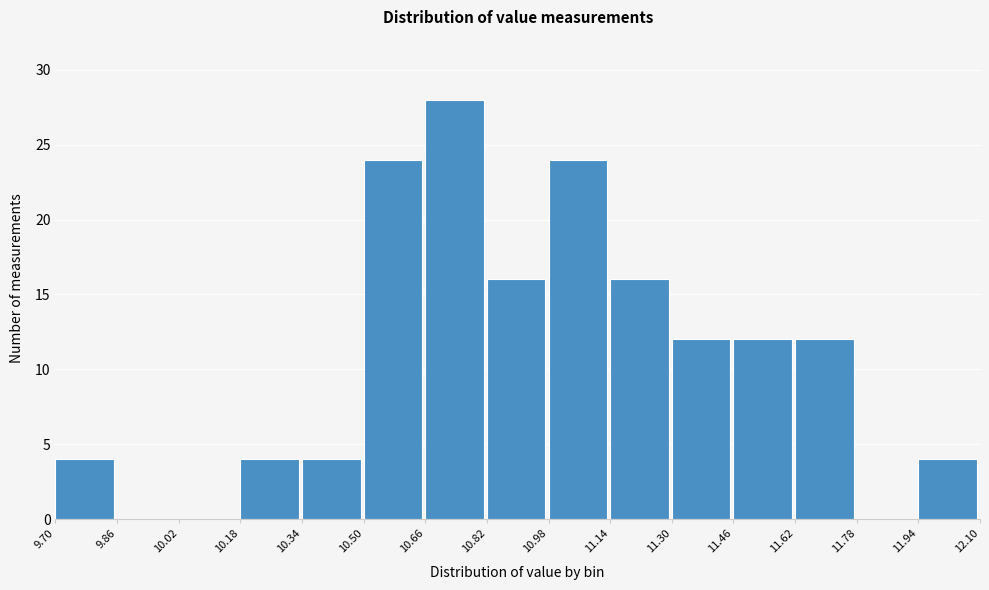

Reading left to right, list every bar in this chart as the range it spans on the x-axis followed by its height. The values are not printed on the chart, so give them approximately, as read against the axis.

9.70 to 9.86: 4
9.86 to 10.02: 0
10.02 to 10.18: 0
10.18 to 10.34: 4
10.34 to 10.50: 4
10.50 to 10.66: 24
10.66 to 10.82: 28
10.82 to 10.98: 16
10.98 to 11.14: 24
11.14 to 11.30: 16
11.30 to 11.46: 12
11.46 to 11.62: 12
11.62 to 11.78: 12
11.78 to 11.94: 0
11.94 to 12.10: 4